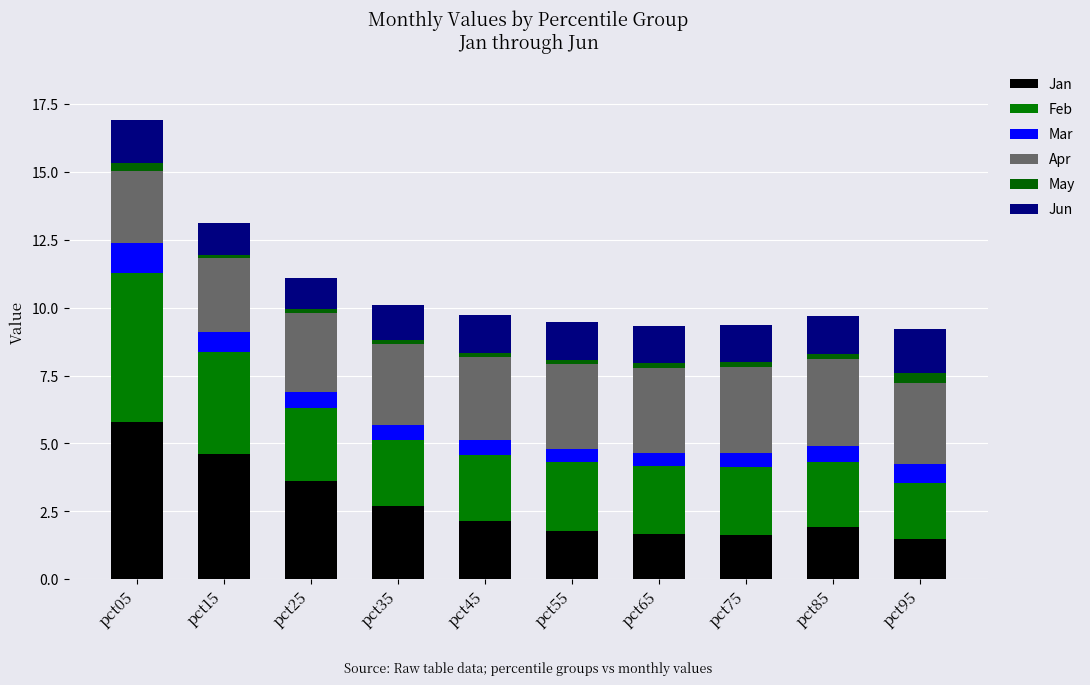

What is the value of the Jan bar at the 3rd from the left?

3.6